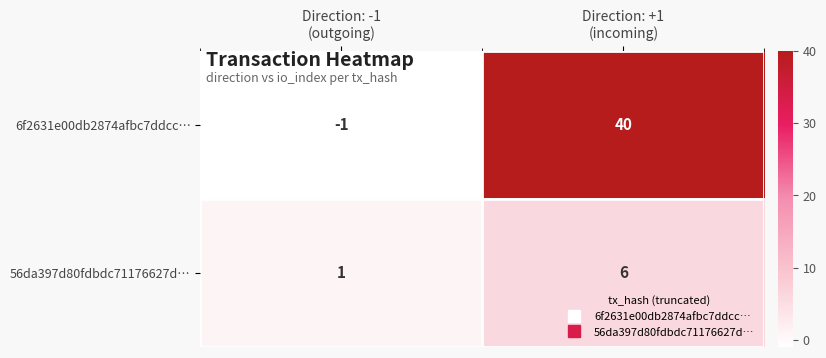

Count the number of data series in this chart.

2